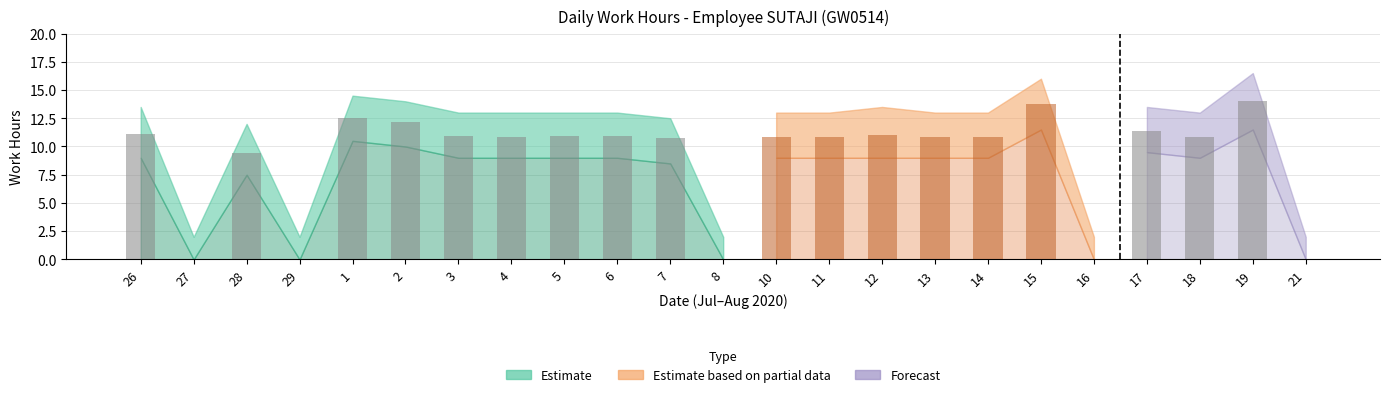

At which label is the value closest to 6?

28